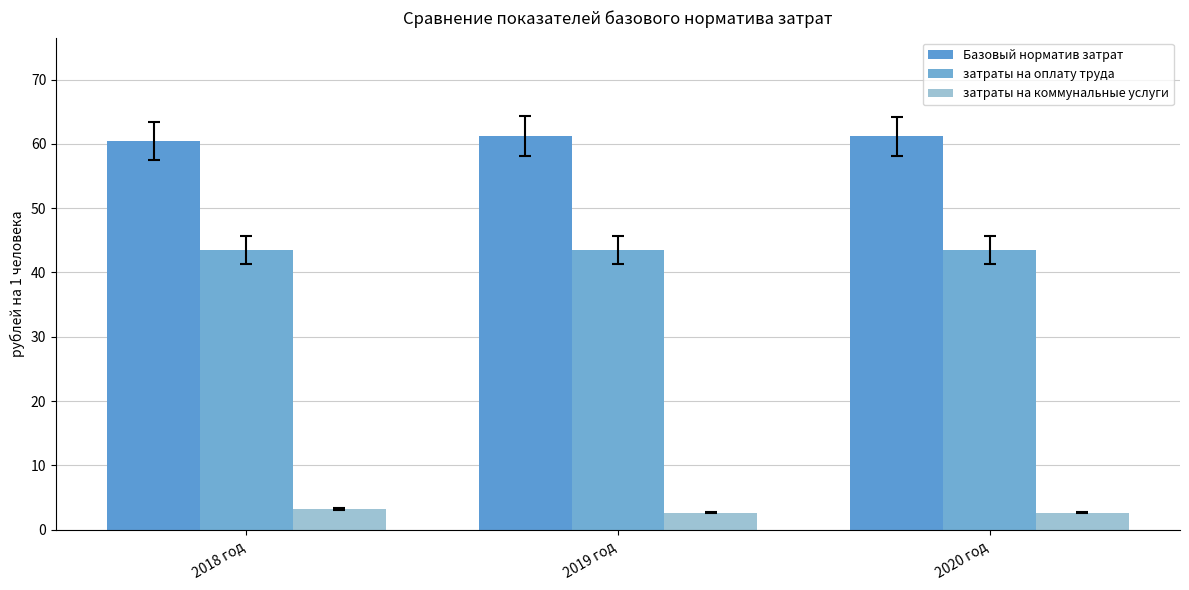

True or false: затраты на оплату труда has a value of 23.5 at 2019 год.

False